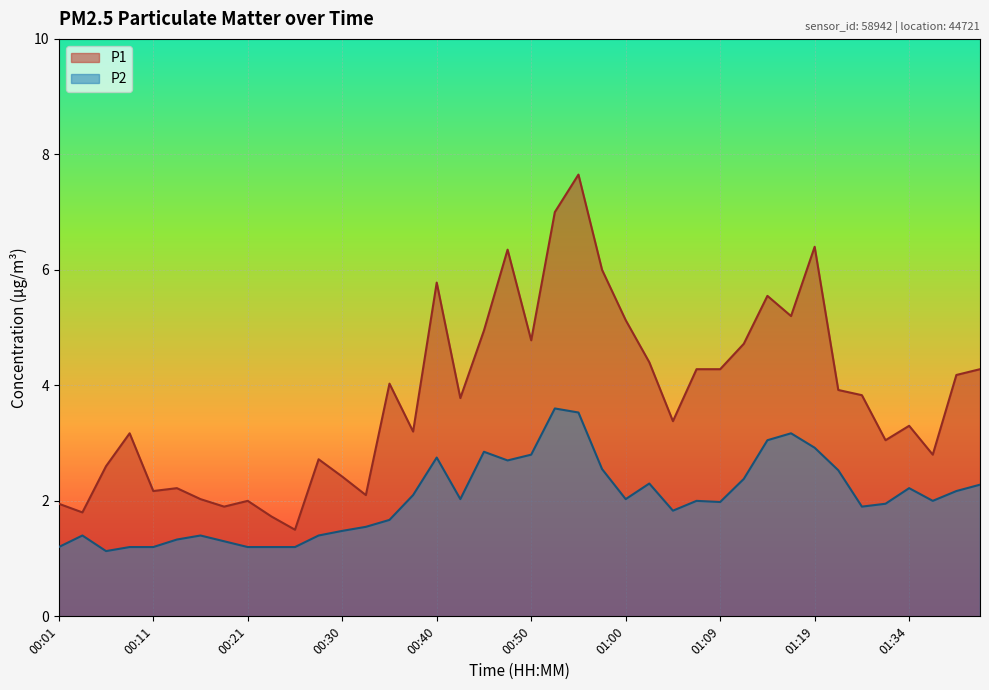

What is the highest value of the P2 series?

3.6